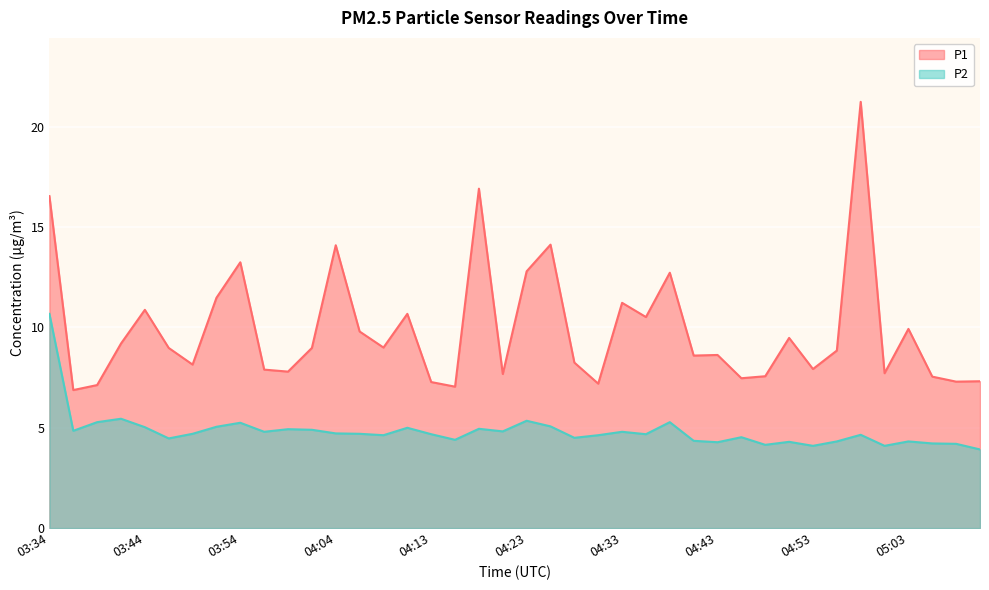

True or false: P1 has more than 1 points higher than both neighbors.

True